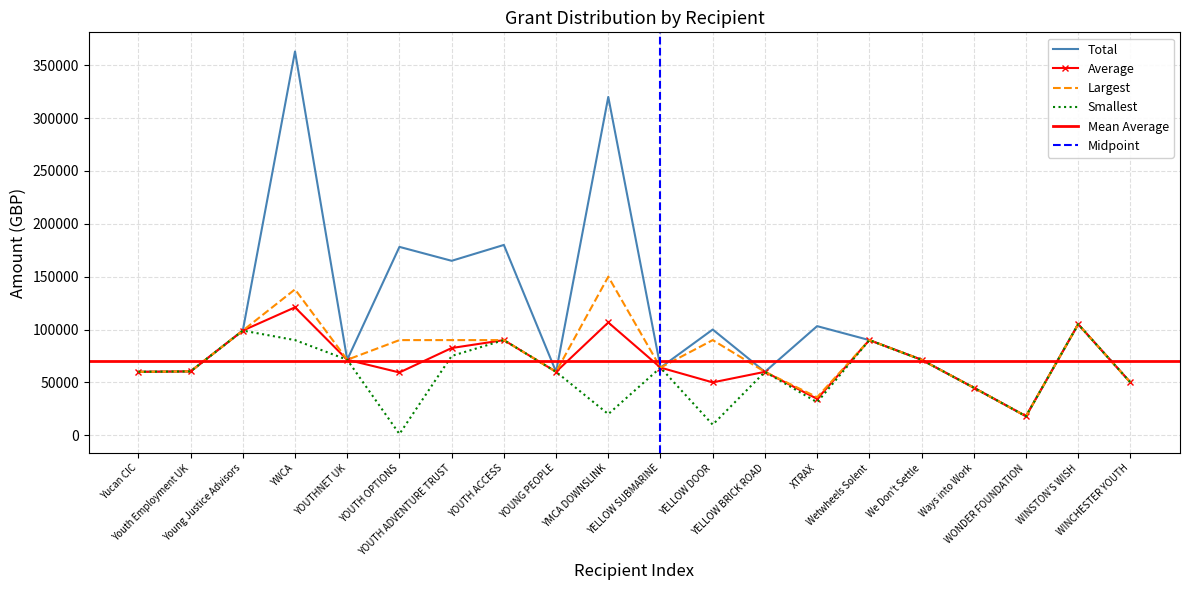

Reading left to right, list all the values displayed in this chart.

Total: 60000	60400	99000	363000	71400	178170	165000	180000	60000	320000	64000	100000	60000	103200	90000	71400	45000	18000	105000	50000
Average: 60000	60400	99000	121000	71400	59390	82500	90000	60000	106666	64000	50000	60000	34400	90000	71400	45000	18000	105000	50000
Largest: 60000	60400	99000	138000	71400	90000	90000	90000	60000	150000	64000	90000	60000	36000	90000	71400	45000	18000	105000	50000
Smallest: 60000	60400	99000	90000	71400	1170	75000	90000	60000	20000	64000	10000	60000	31200	90000	71400	45000	18000	105000	50000